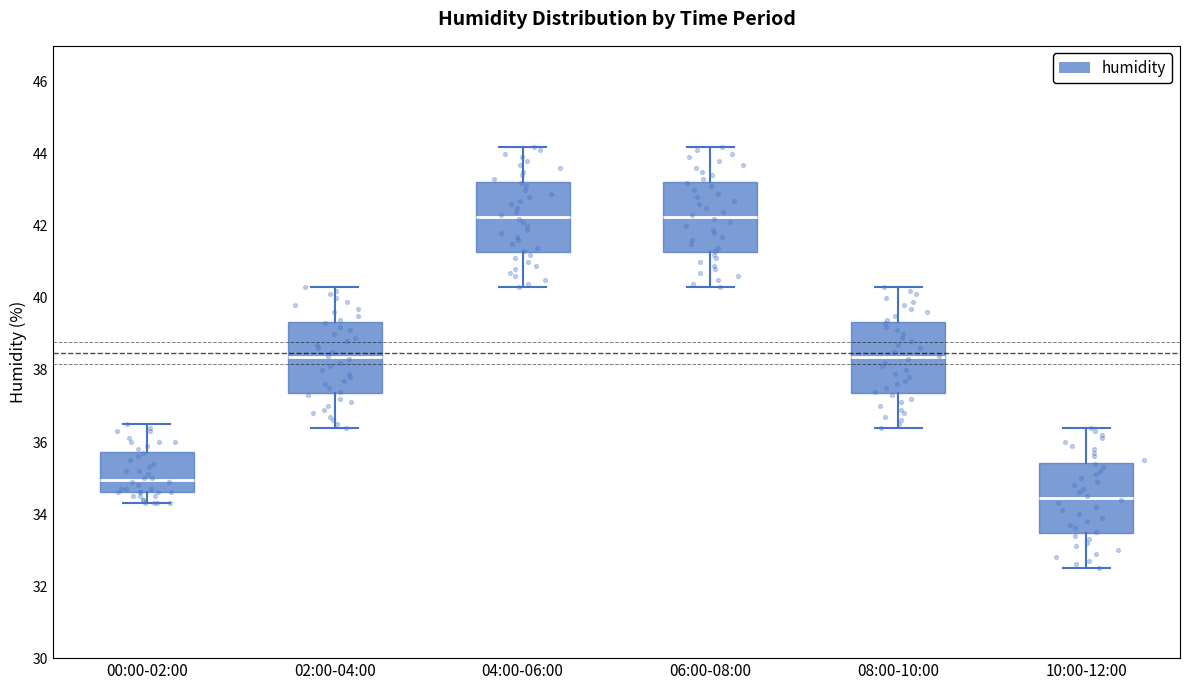

Reading left to right, read every box against the y-axis: the position of its median line, the range the box covers, and the ends of its whiskers. The values are not printed on the chart, so give them approximately, as read against the axis.

00:00-02:00: median 35.0, box 34.6 to 35.8, whiskers 34.4 to 36.6
02:00-04:00: median 38.4, box 37.4 to 39.4, whiskers 36.4 to 40.4
04:00-06:00: median 42.2, box 41.2 to 43.2, whiskers 40.4 to 44.2
06:00-08:00: median 42.2, box 41.2 to 43.2, whiskers 40.4 to 44.2
08:00-10:00: median 38.4, box 37.4 to 39.4, whiskers 36.4 to 40.4
10:00-12:00: median 34.4, box 33.4 to 35.4, whiskers 32.6 to 36.4